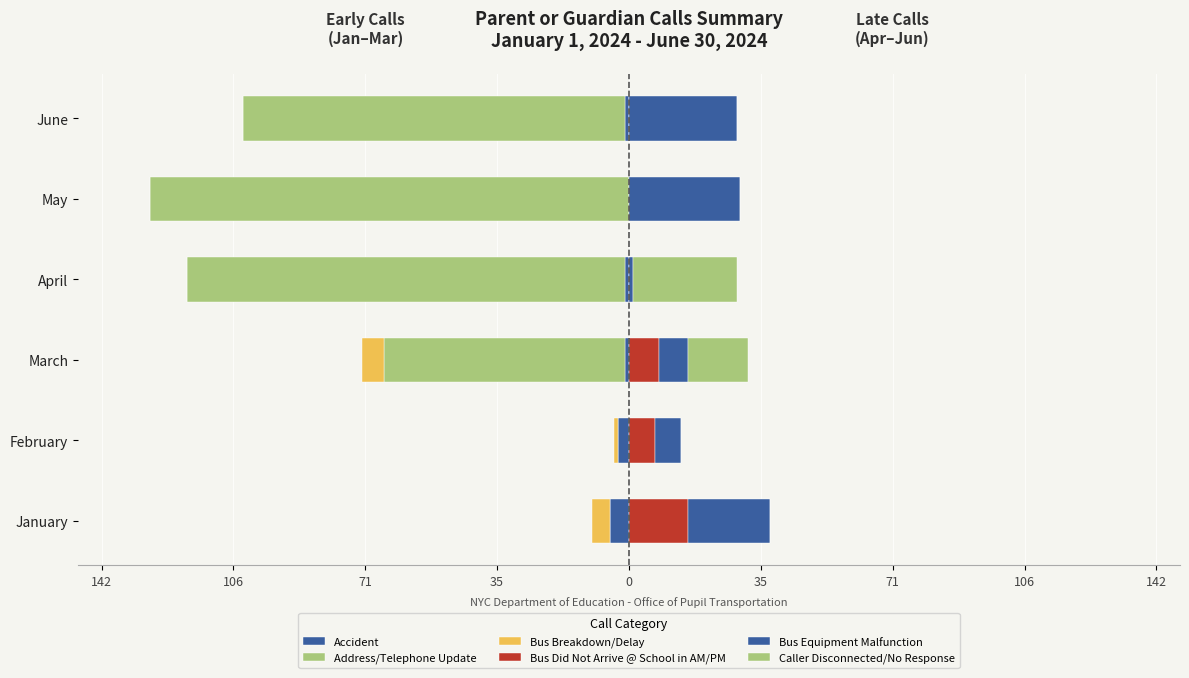

How many data points in Bus Did Not Arrive @ School in AM/PM are above 7?

2